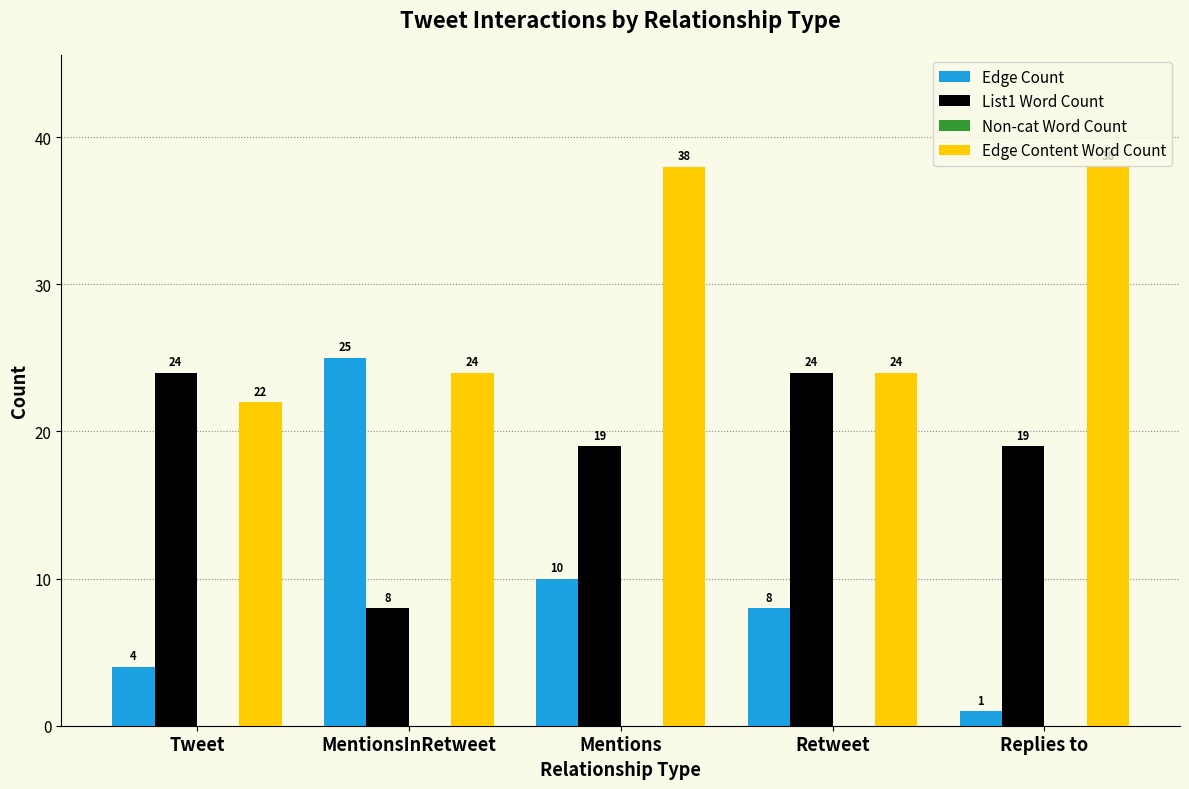

Which series changed the most between Mentions and Retweet?

Edge Content Word Count